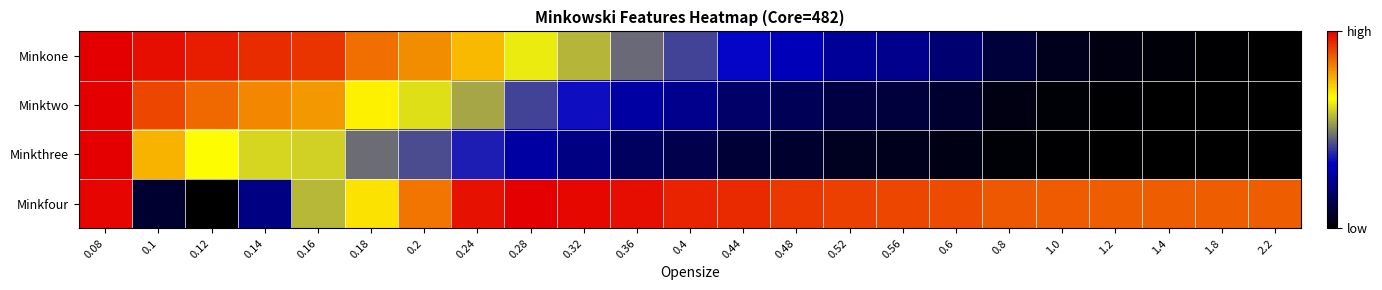

What is the spread (max minus min) of values at 1.0?

0.9